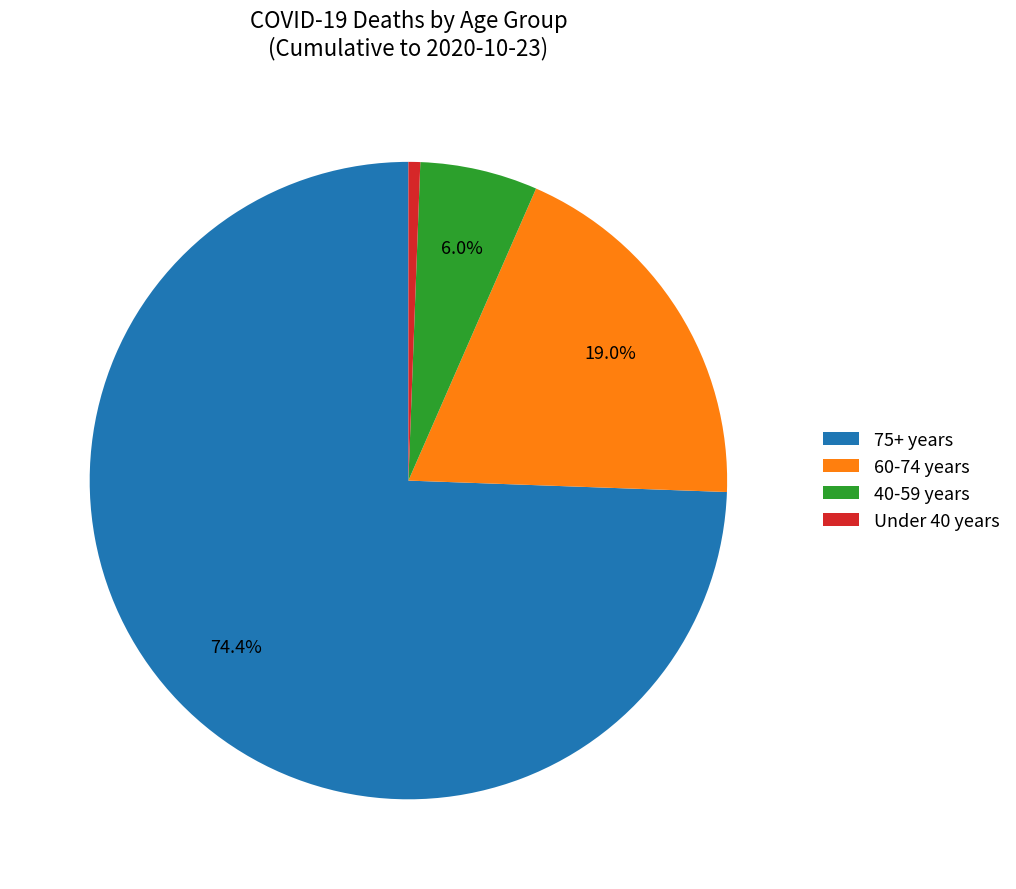

Between Under 40 years and 40-59 years, which is larger?

40-59 years